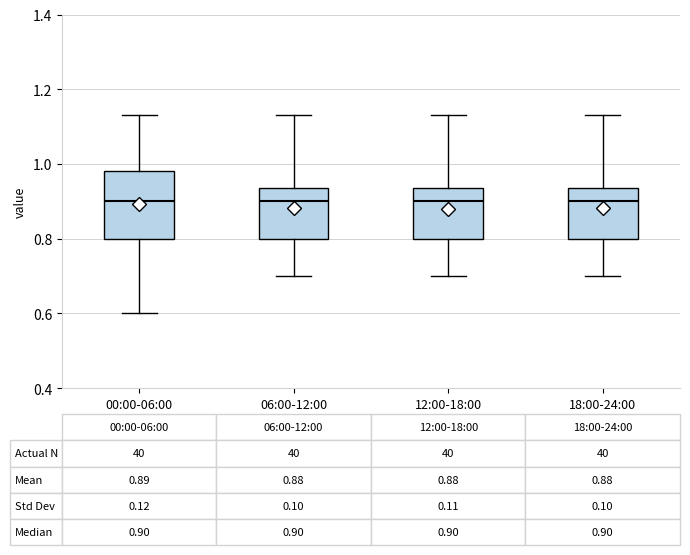

Which box is the tallest, from its lower edge to its upper edge?

00:00-06:00